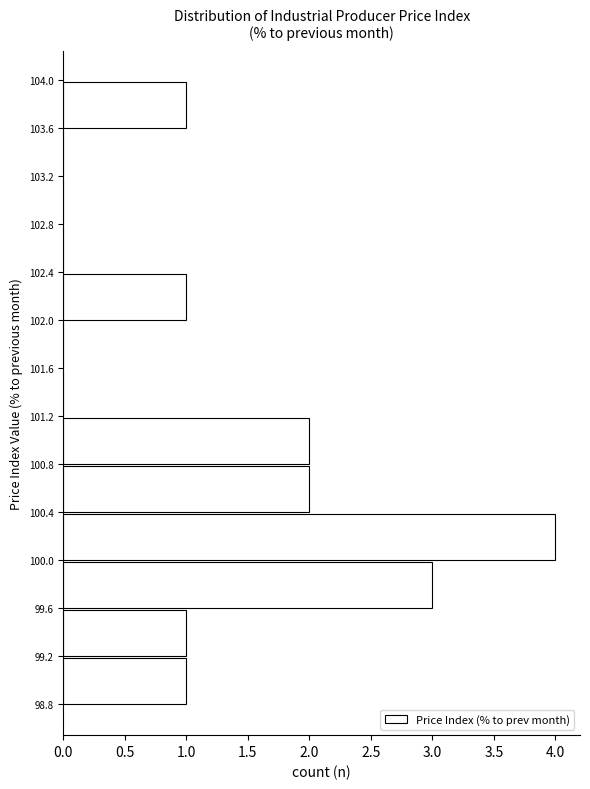

Reading bottom to top, transcribe this chart: for each bar, give the range it covers on the y-axis and its length. The values are not printed on the chart, so give them approximately, as read against the axis.

98.8 to 99.2: 1
99.2 to 99.6: 1
99.6 to 100.0: 3
100.0 to 100.4: 4
100.4 to 100.8: 2
100.8 to 101.2: 2
101.2 to 101.6: 0
101.6 to 102.0: 0
102.0 to 102.4: 1
102.4 to 102.8: 0
102.8 to 103.2: 0
103.2 to 103.6: 0
103.6 to 104.0: 1